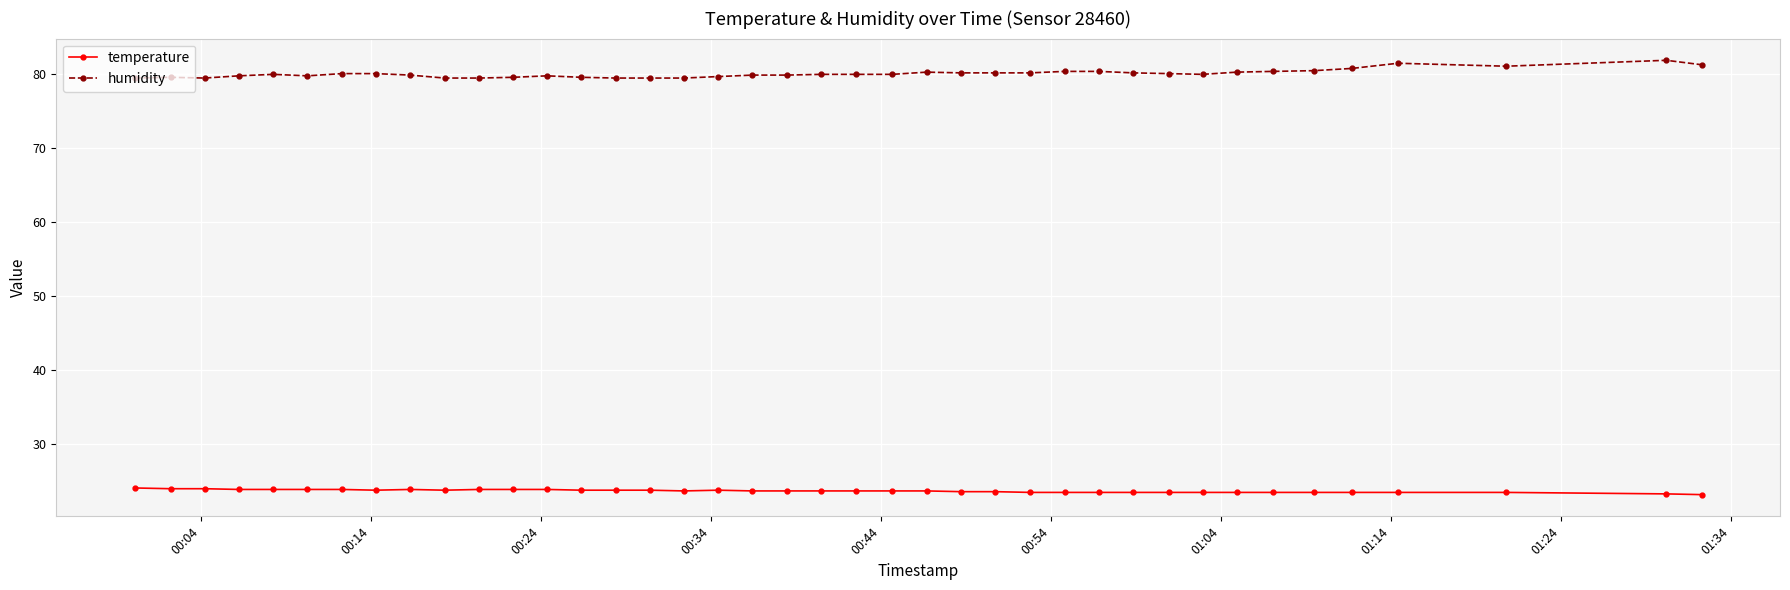

What is the sum of all humidity values?

3204.1